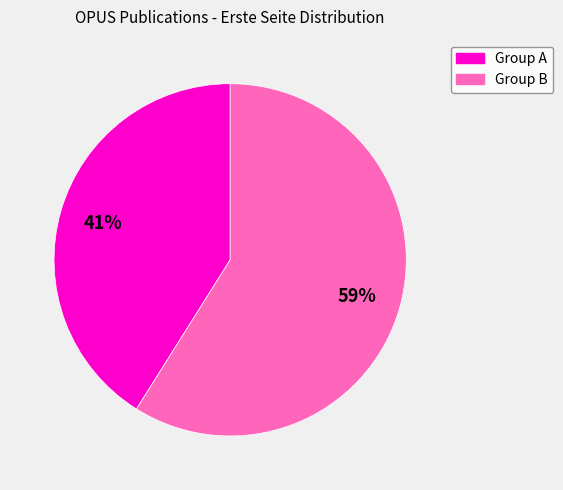

How many segments does this pie chart have?

2